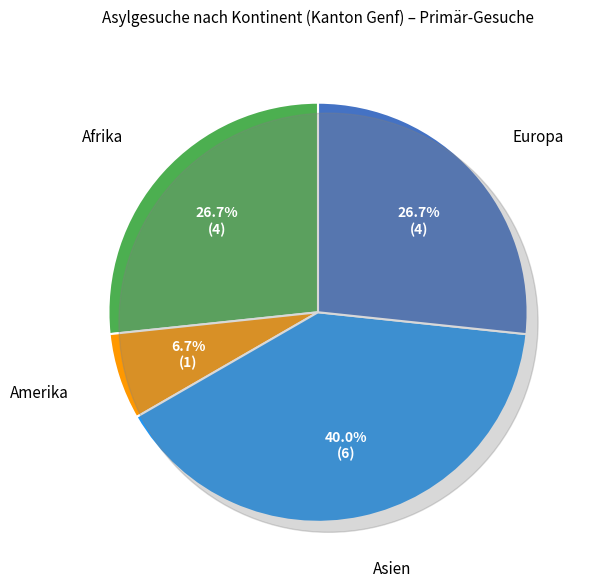

Does Europa represent more than half of the total?

No